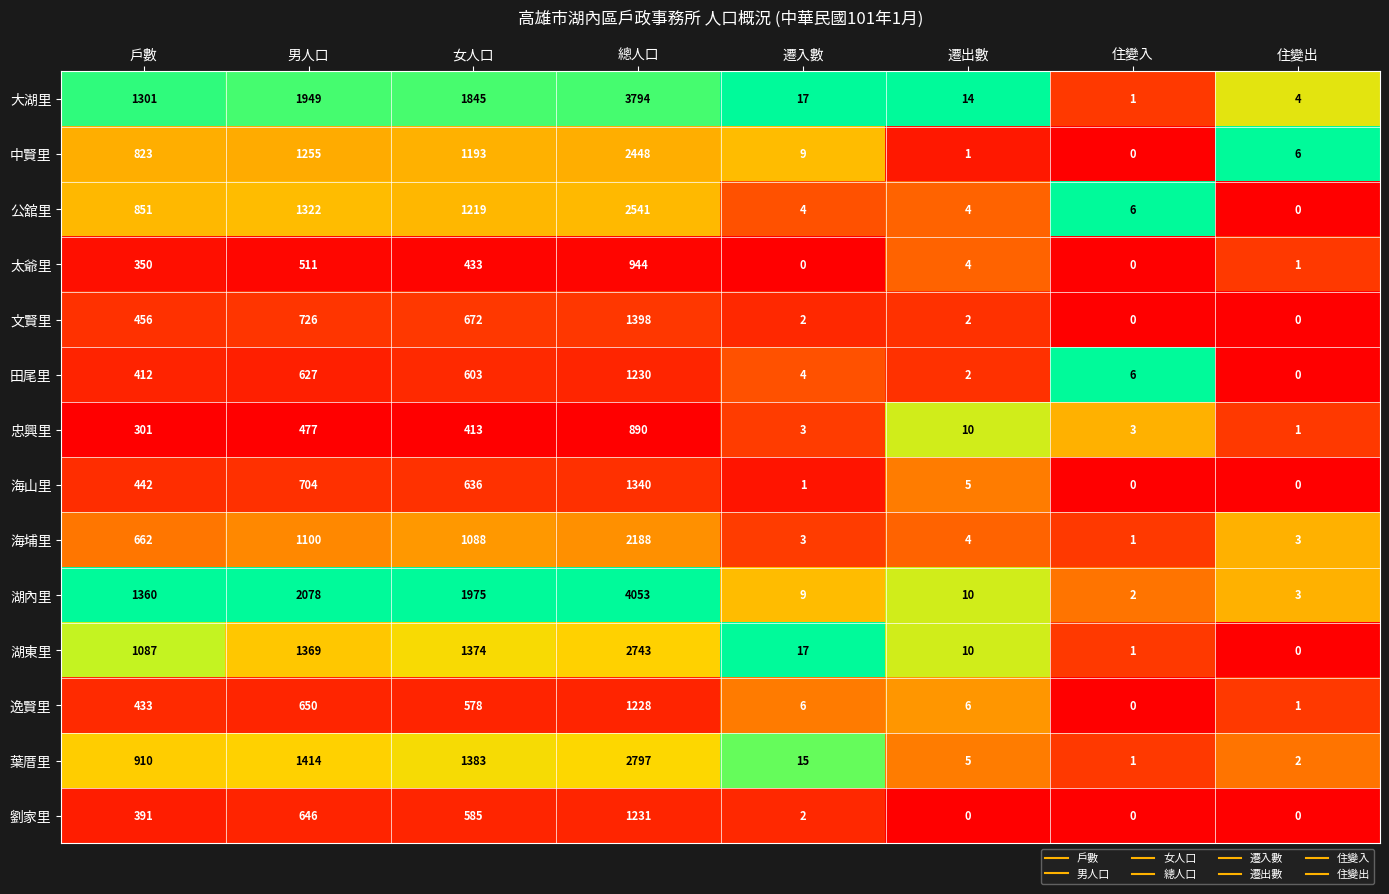

The 逸賢里 series shows 1137 at 男人口. True or false?

False